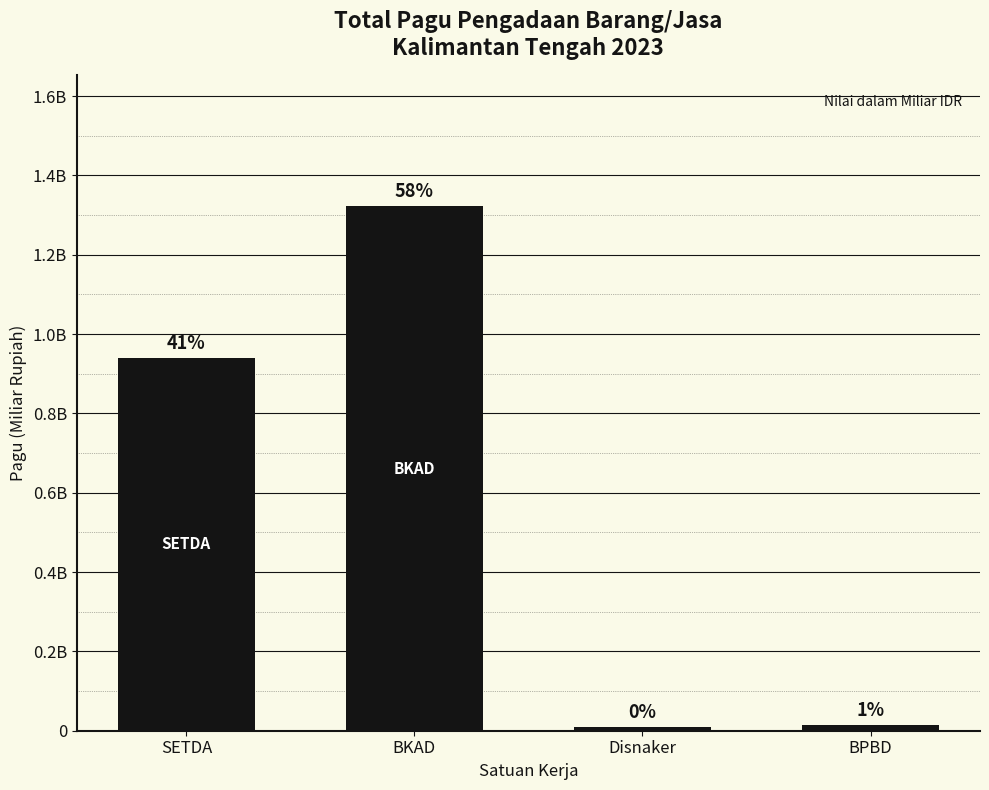

Where is the data nearest to the value 0?

Disnaker